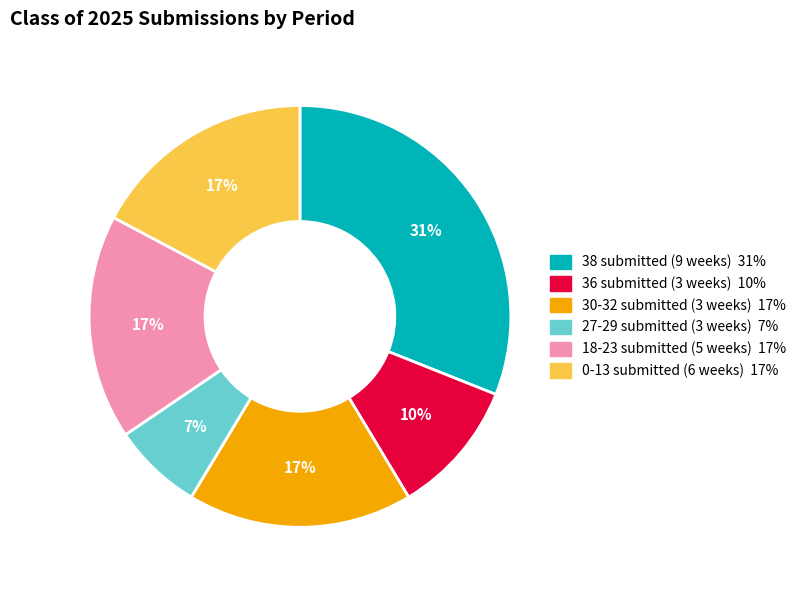

Is there any slice that represents more than half of the pie?

No